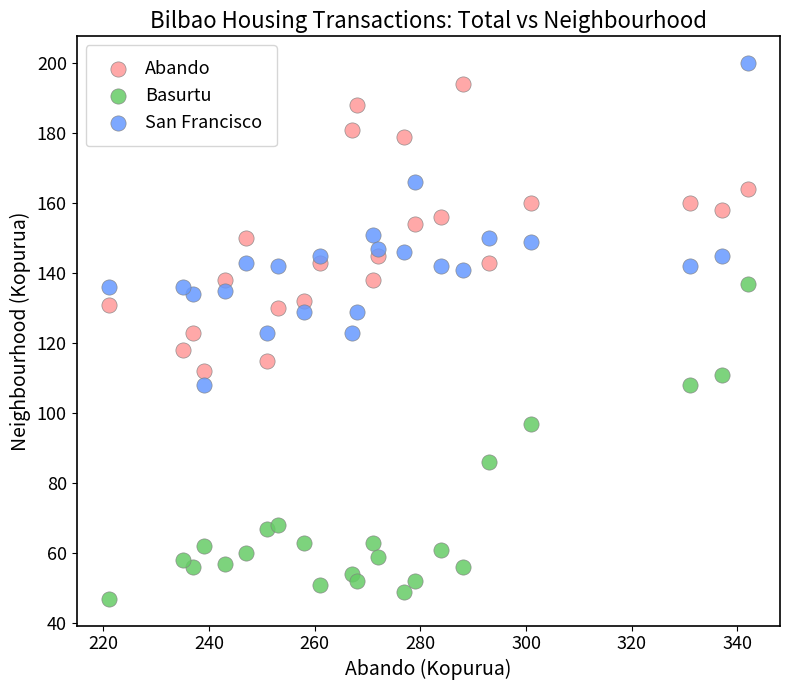

What is the X range (max minus min) for the scatter plot?

121